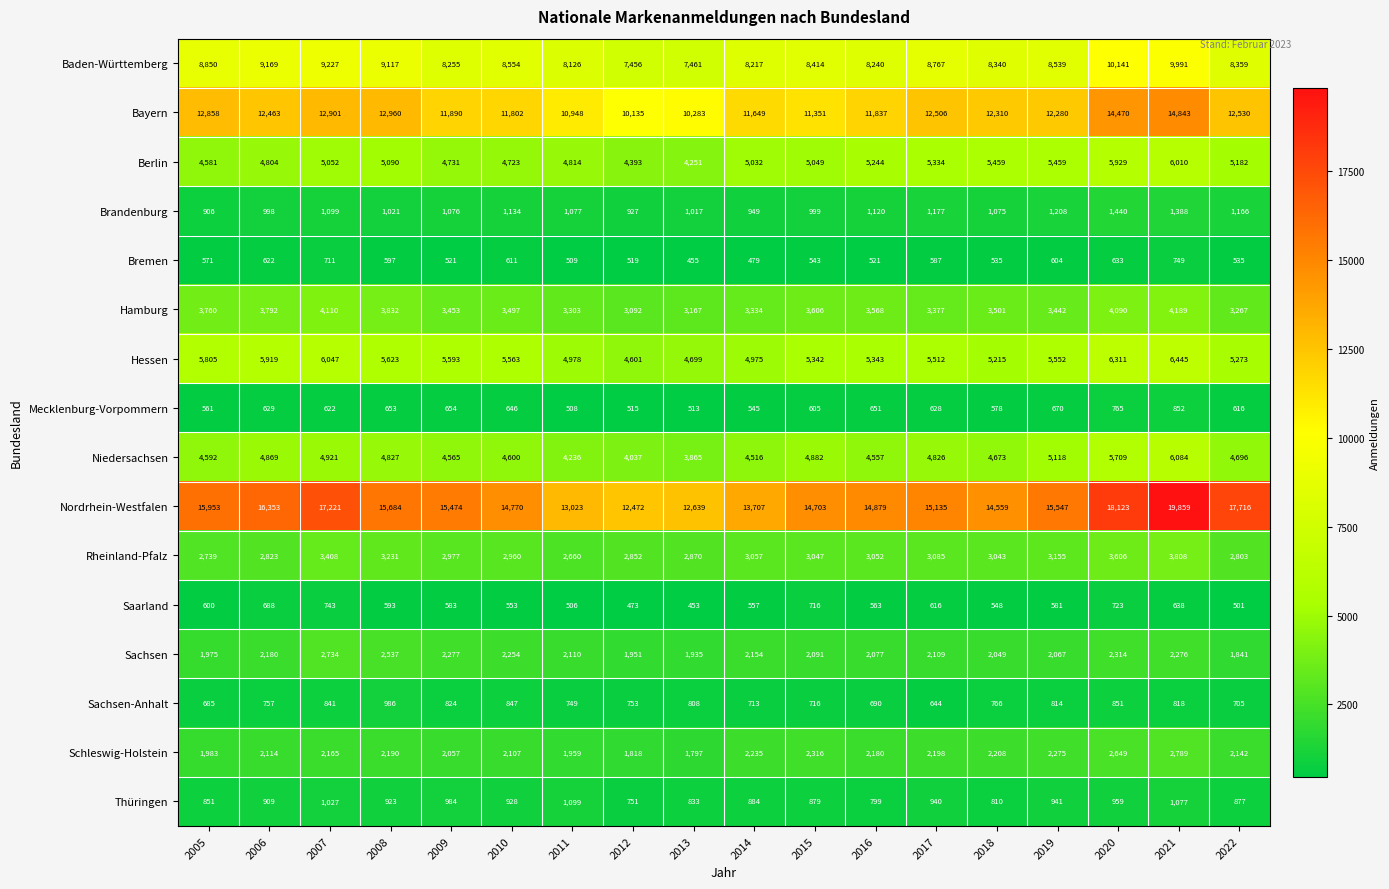

At 2009, list the series in order from smallest to largest.

Bremen, Saarland, Mecklenburg-Vorpommern, Sachsen-Anhalt, Thüringen, Brandenburg, Schleswig-Holstein, Sachsen, Rheinland-Pfalz, Hamburg, Niedersachsen, Berlin, Hessen, Baden-Württemberg, Bayern, Nordrhein-Westfalen